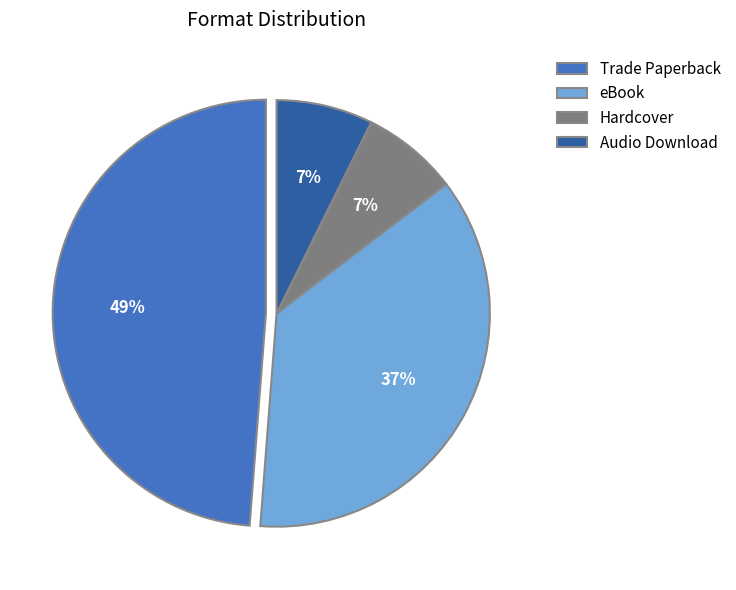

Which category has the biggest portion of the pie?

Trade Paperback